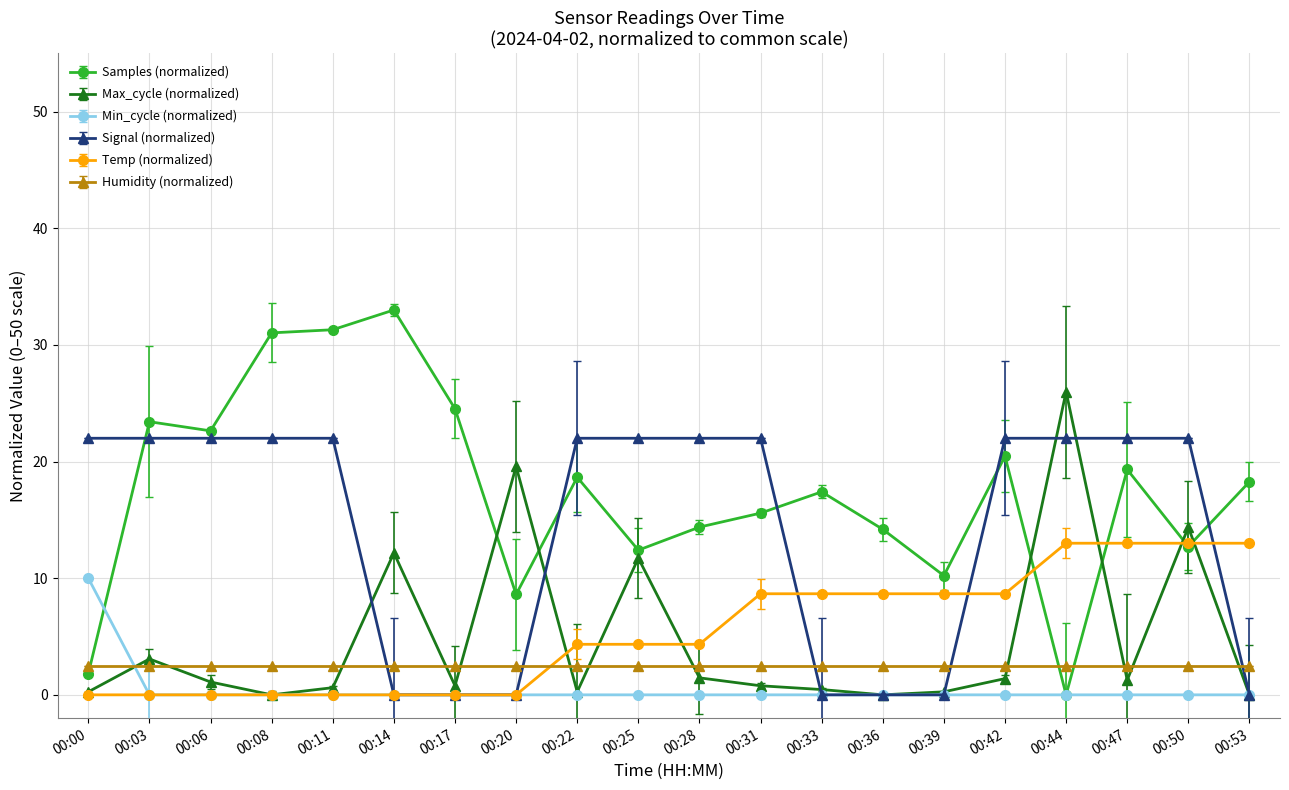

What is the maximum value shown in the chart?

33.0